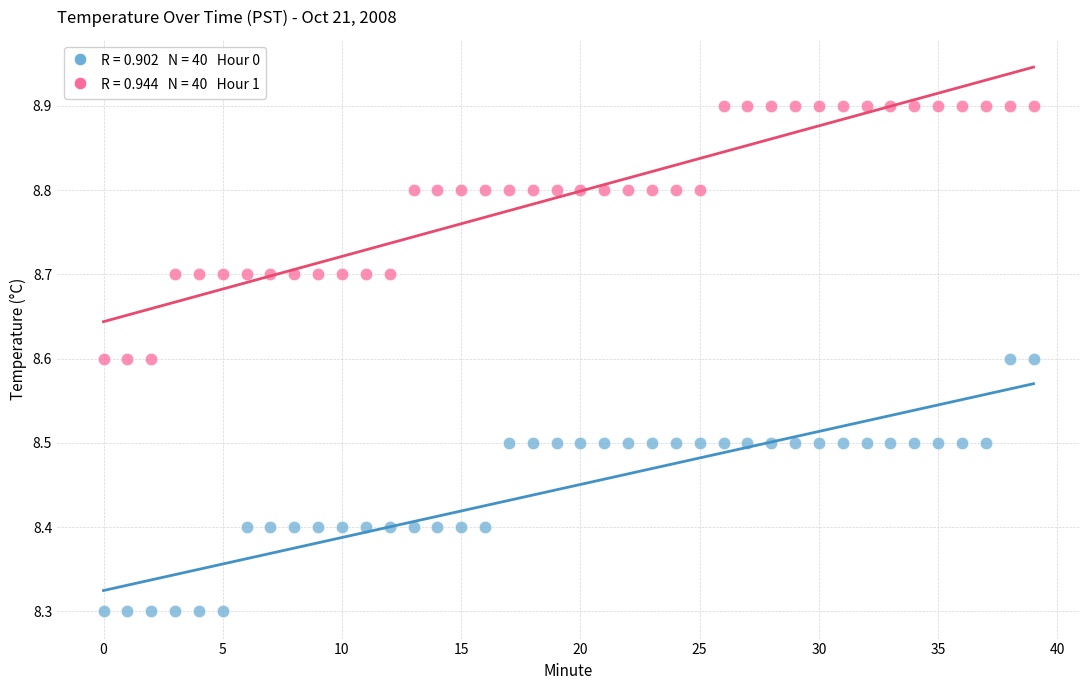

Across all data points, what is the range of Y values (max minus min)?

0.6